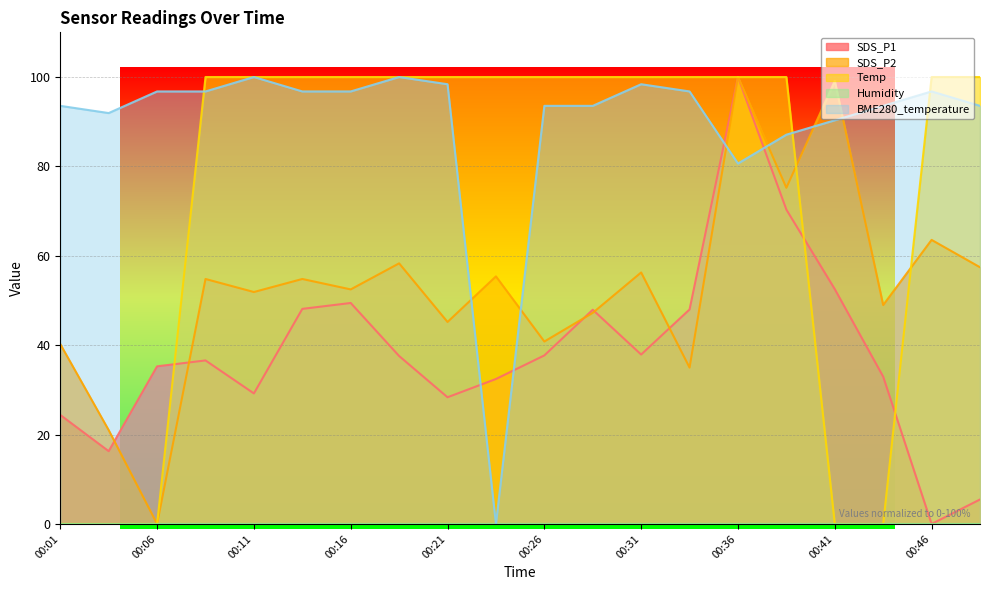

True or false: SDS_P1 has more than 2 points higher than both neighbors.

True